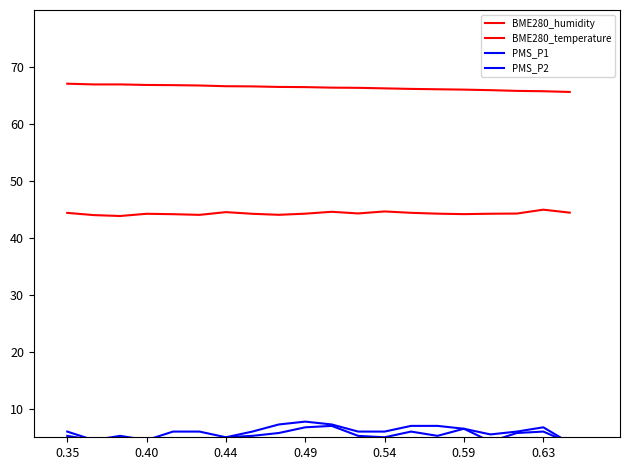

Which series has the largest range (max minus min)?

PMS_P2